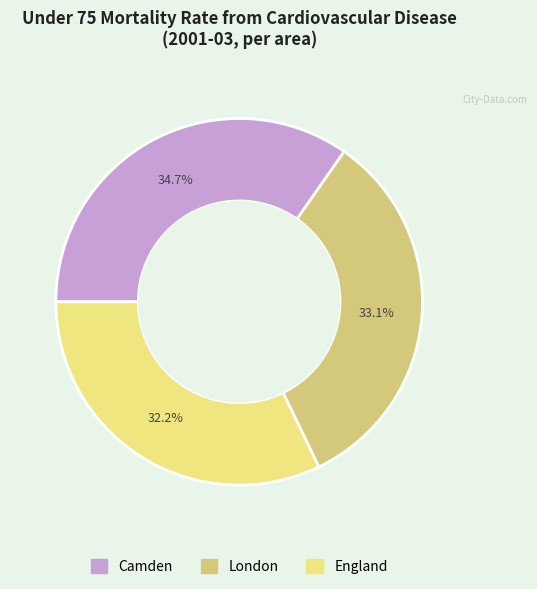

Rank the categories by value from lowest to highest.

England, London, Camden